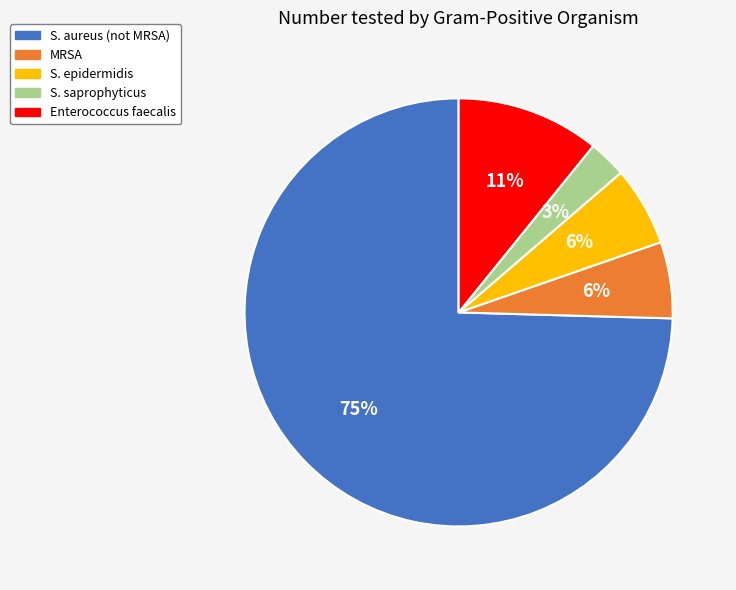

Which slice is the smallest?

S. saprophyticus